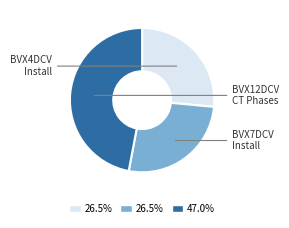

Does any single category account for the majority?

No